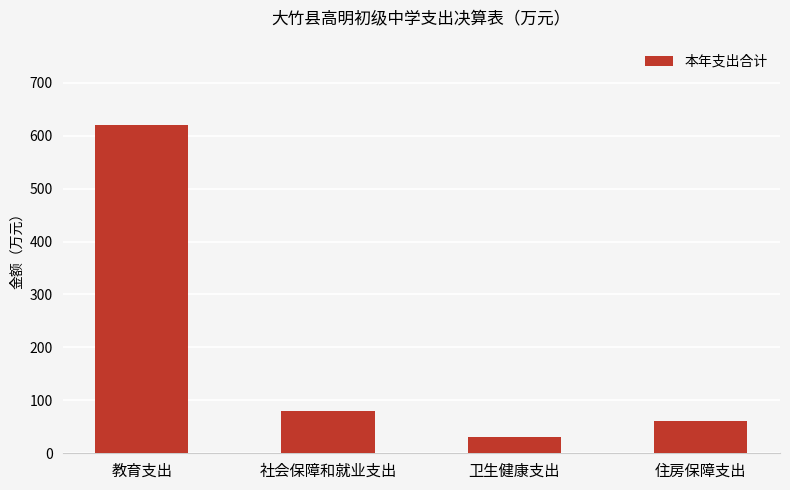

What is the difference between the values at 社会保障和就业支出 and 卫生健康支出?

48.5